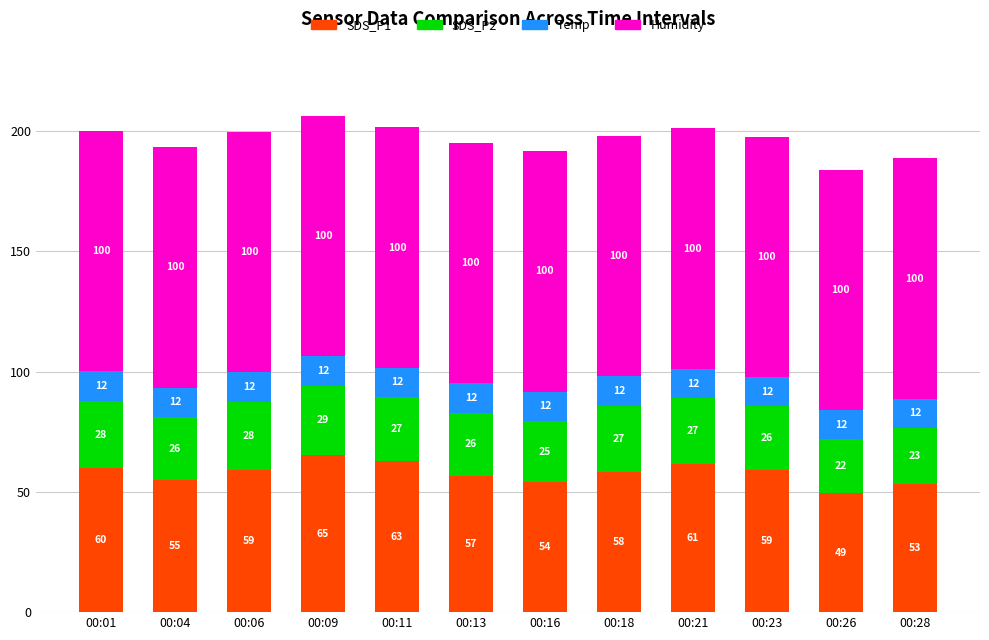

What is the difference between the SDS_P1 values at 00:21 and 00:16?

7.5